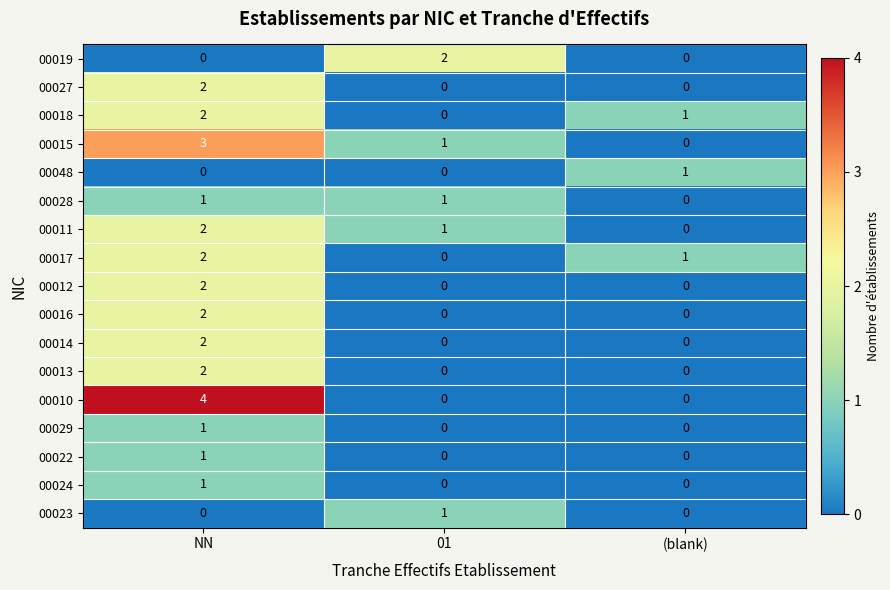

What is the sum of the 00018 values at (blank) and NN?

3